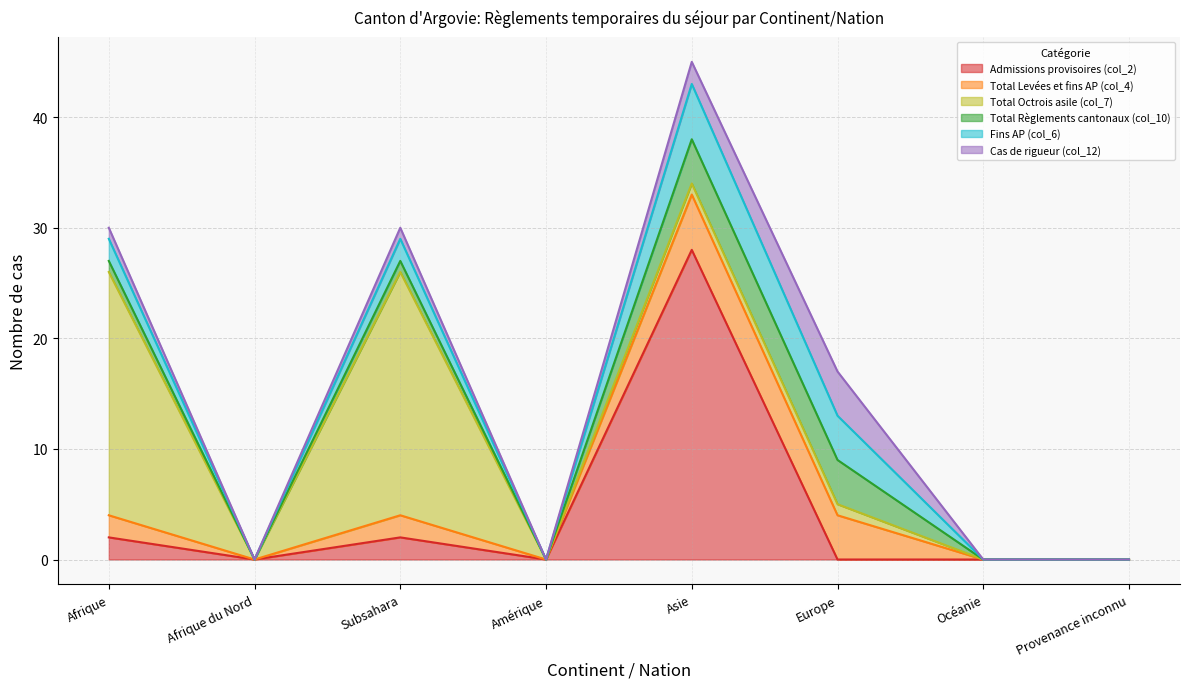

What is the label of the 8th point from the left?

Provenance inconnu